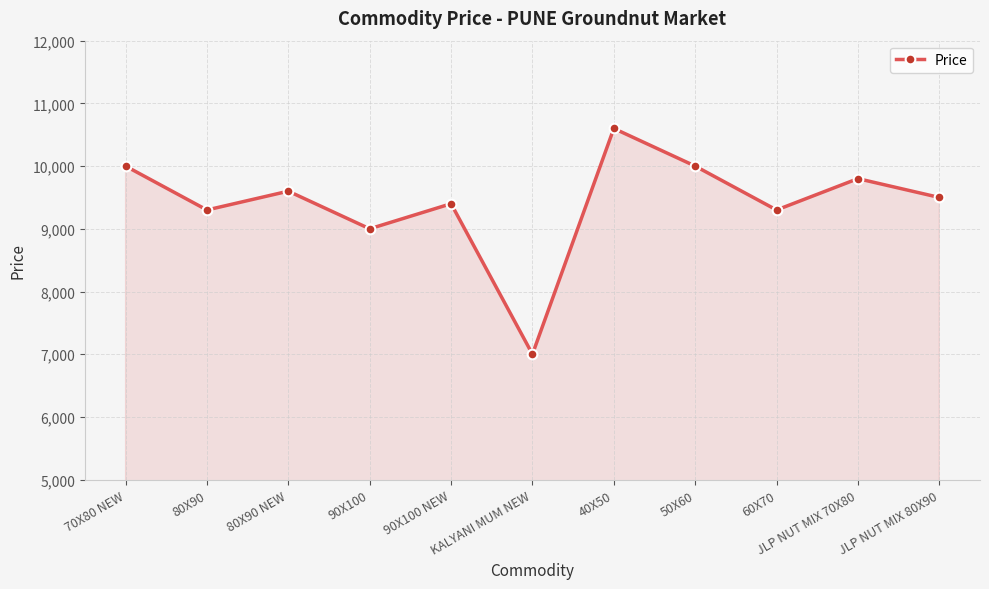

How many lines are shown in the chart?

1